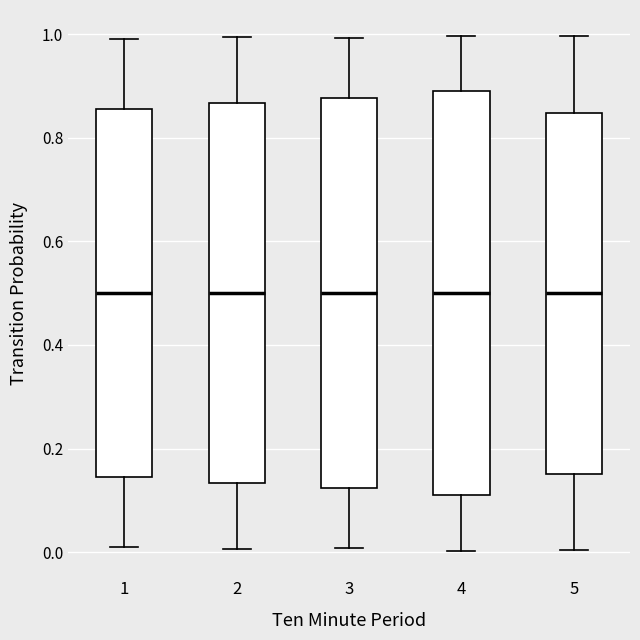

Reading left to right, read every box against the y-axis: the position of its median line, the range the box covers, and the ends of its whiskers. The values are not printed on the chart, so give them approximately, as read against the axis.

1: median 0.50, box 0.14 to 0.86, whiskers 0.00 to 1.00
2: median 0.50, box 0.14 to 0.86, whiskers 0.00 to 1.00
3: median 0.50, box 0.12 to 0.88, whiskers 0.00 to 1.00
4: median 0.50, box 0.12 to 0.88, whiskers 0.00 to 1.00
5: median 0.50, box 0.16 to 0.84, whiskers 0.00 to 1.00